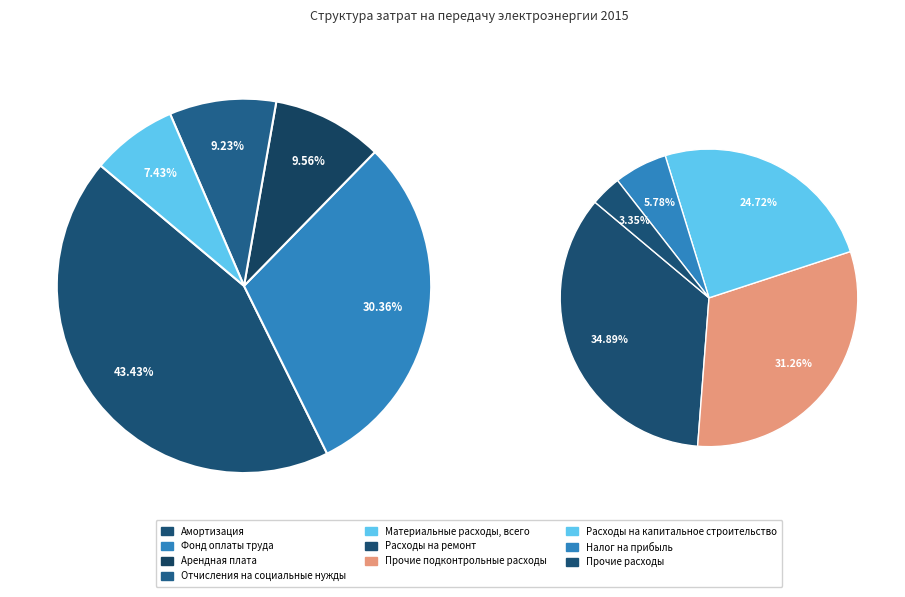

Count the number of slices in the pie.

10